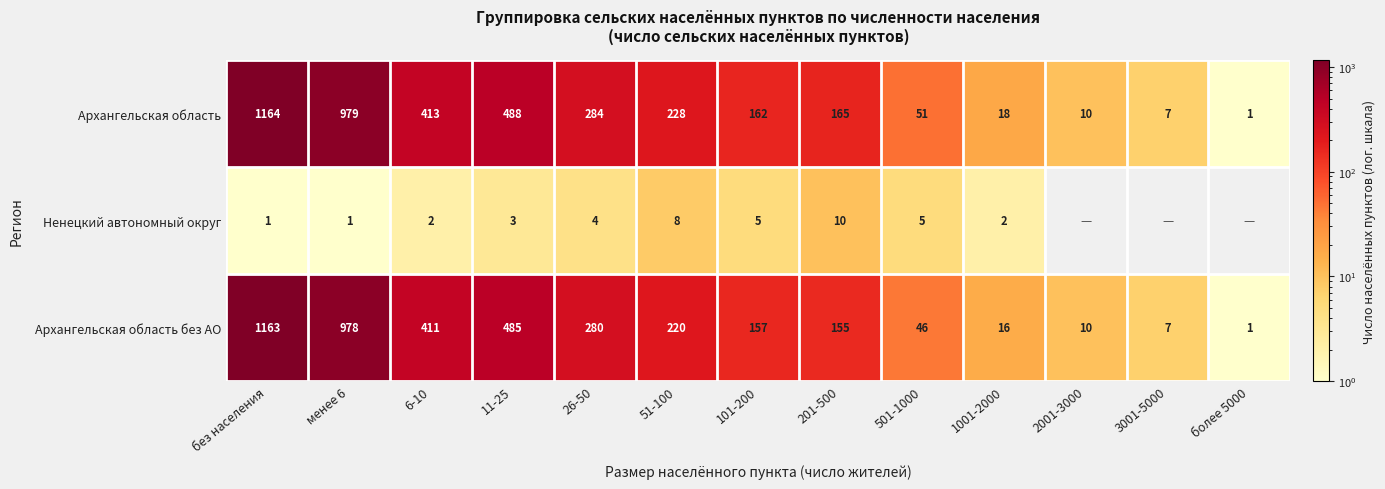

Between менее 6 and 201-500, which series saw the biggest shift?

Архангельская область без АО